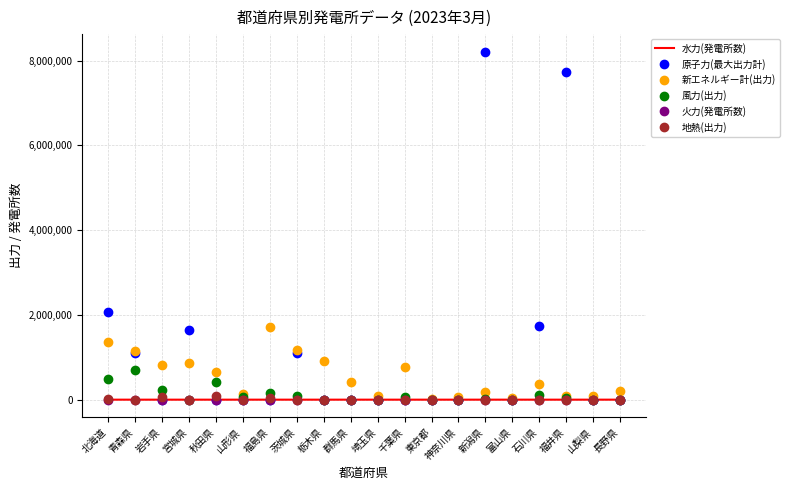

True or false: 水力(発電所数) has more than 0 points higher than both neighbors.

True